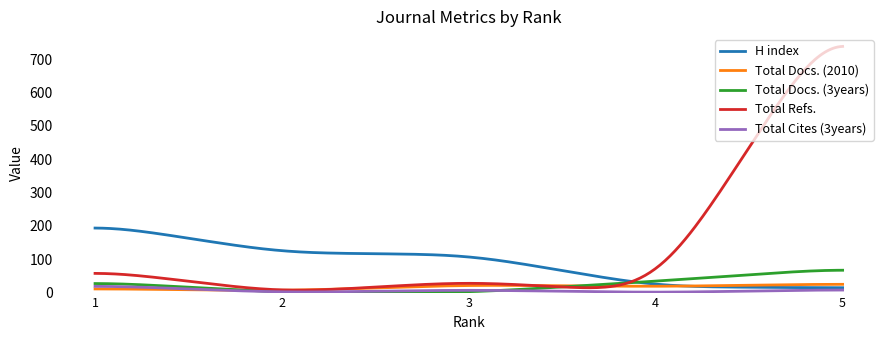

Which series has the widest spread of values?

Total Refs.